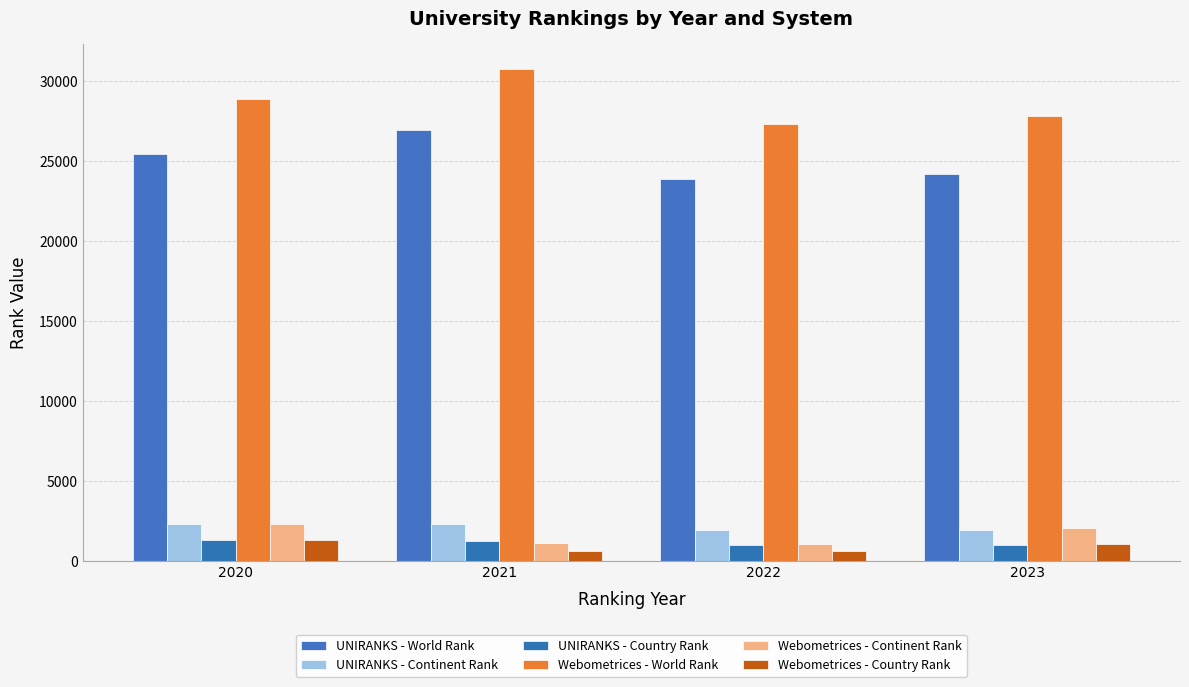

How many bars are there in each group?

6